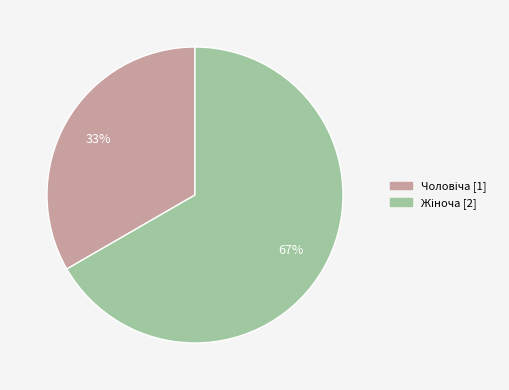

How many slices are in this pie chart?

2